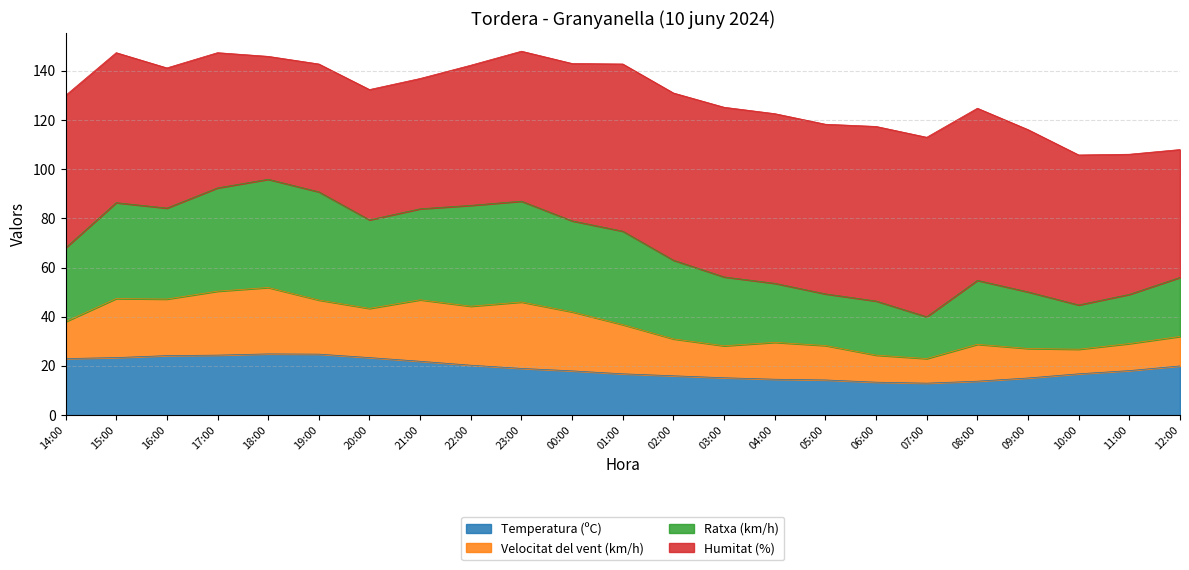

The value of Temperatura (ºC) at 20:00 is 23.4. True or false?

True